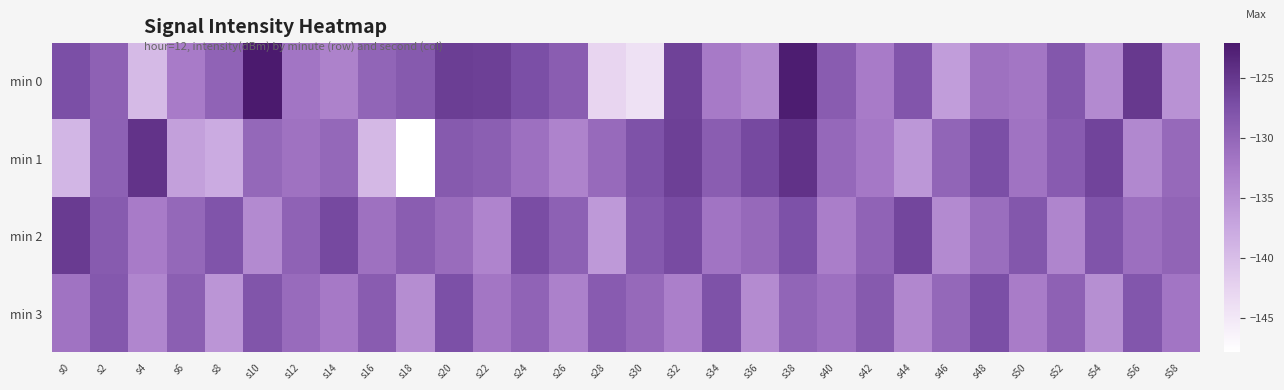

Which label corresponds to the smallest value in the chart?

s18